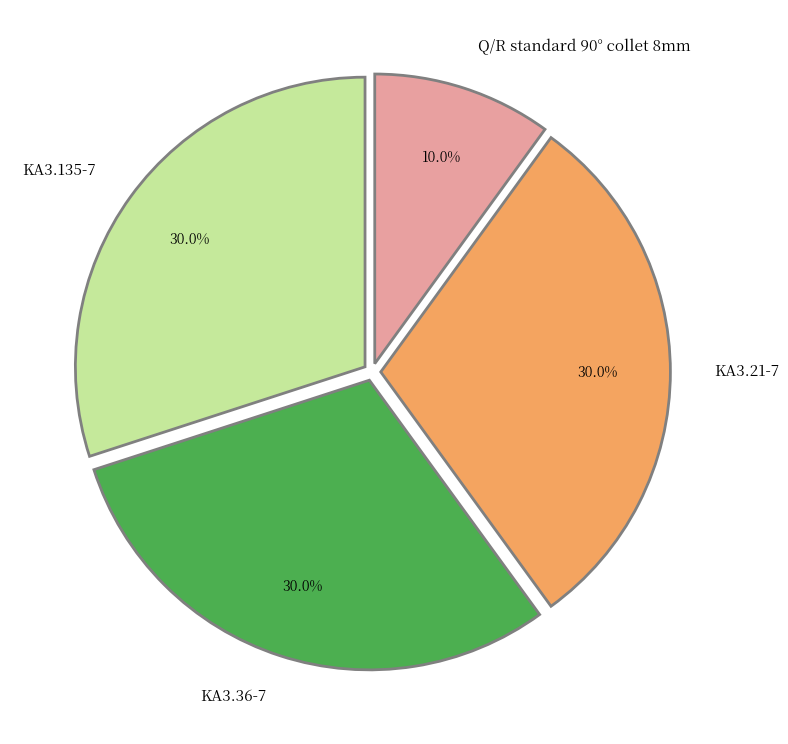

What percentage is the KA3.21-7 slice, to the nearest percent?

30%